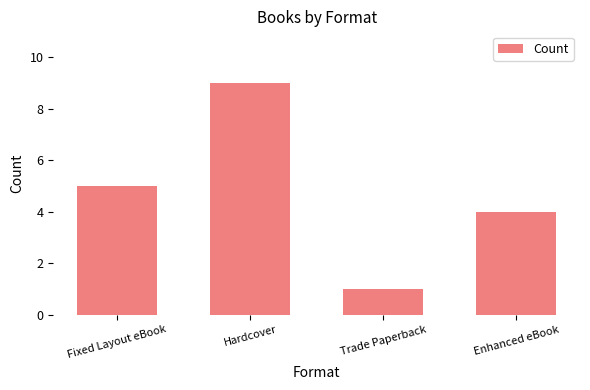

What is the change in value from Hardcover to Enhanced eBook?

-5